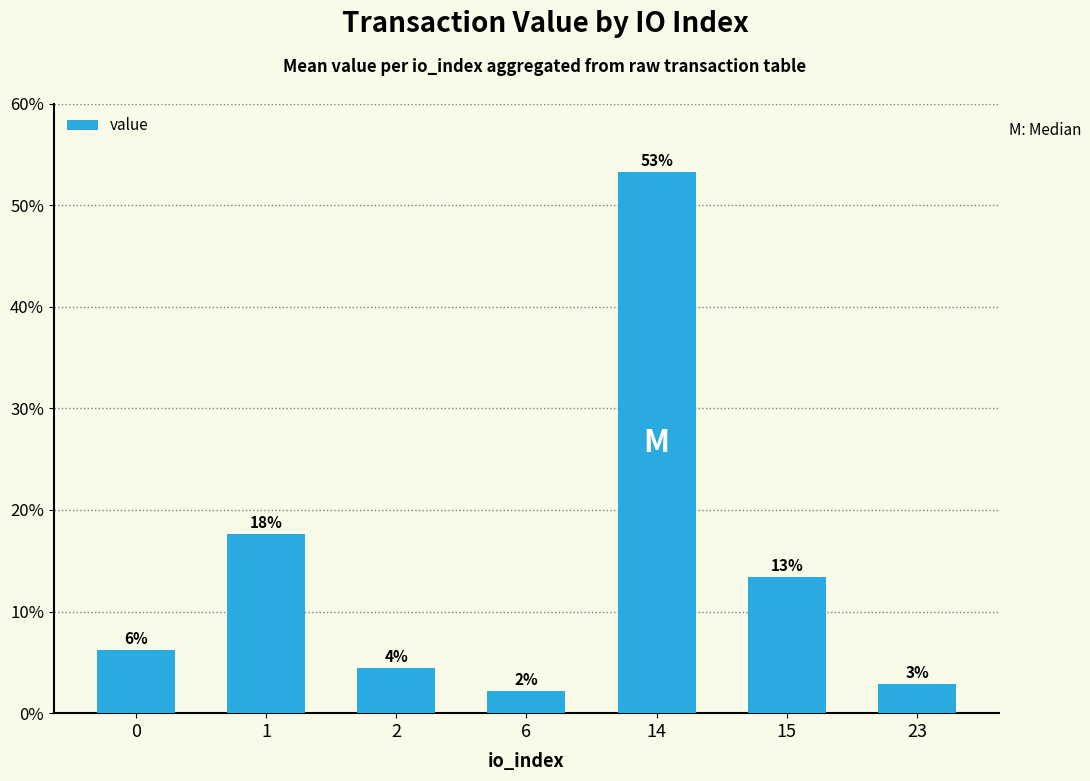

What is the greatest value displayed?

53.3